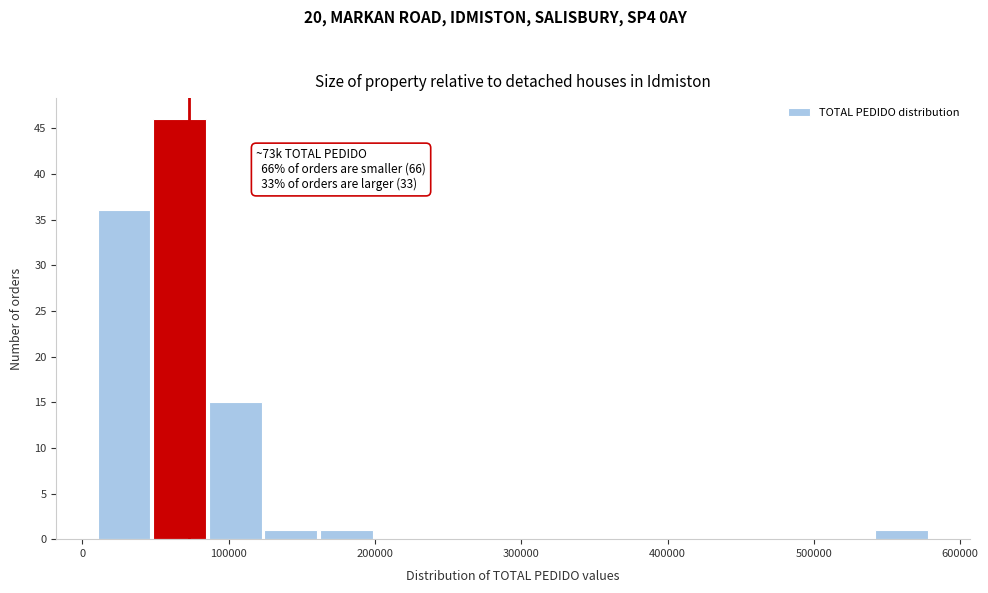

Read against the x-axis, roughly where is the centre of the tallest bar?

70000